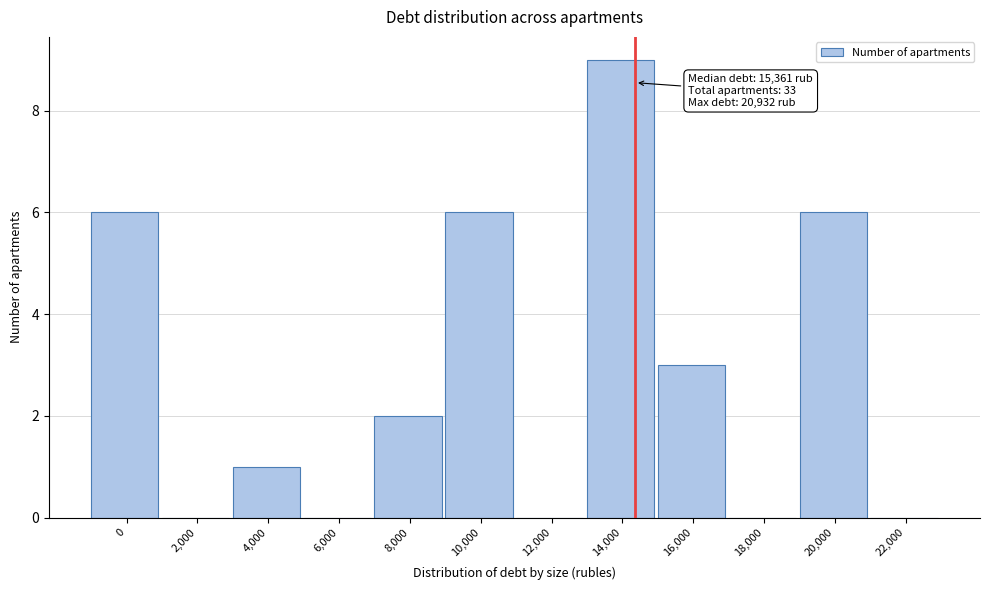

Reading left to right, list all the values displayed in this chart.

0=6	2,000=0	4,000=1	6,000=0	8,000=2	10,000=6	12,000=0	14,000=9	16,000=3	18,000=0	20,000=6	22,000=0